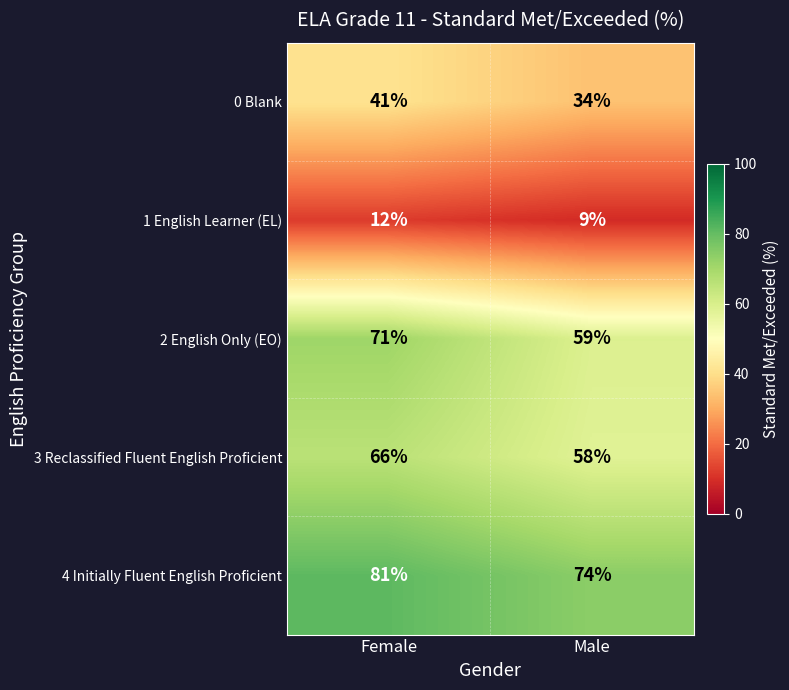

Reading right to left, transcribe all the data shown in this chart.

0 Blank: Male=34	Female=41
1 English Learner (EL): Male=9	Female=12
2 English Only (EO): Male=59	Female=71
3 Reclassified Fluent English Proficient: Male=58	Female=66
4 Initially Fluent English Proficient: Male=74	Female=81